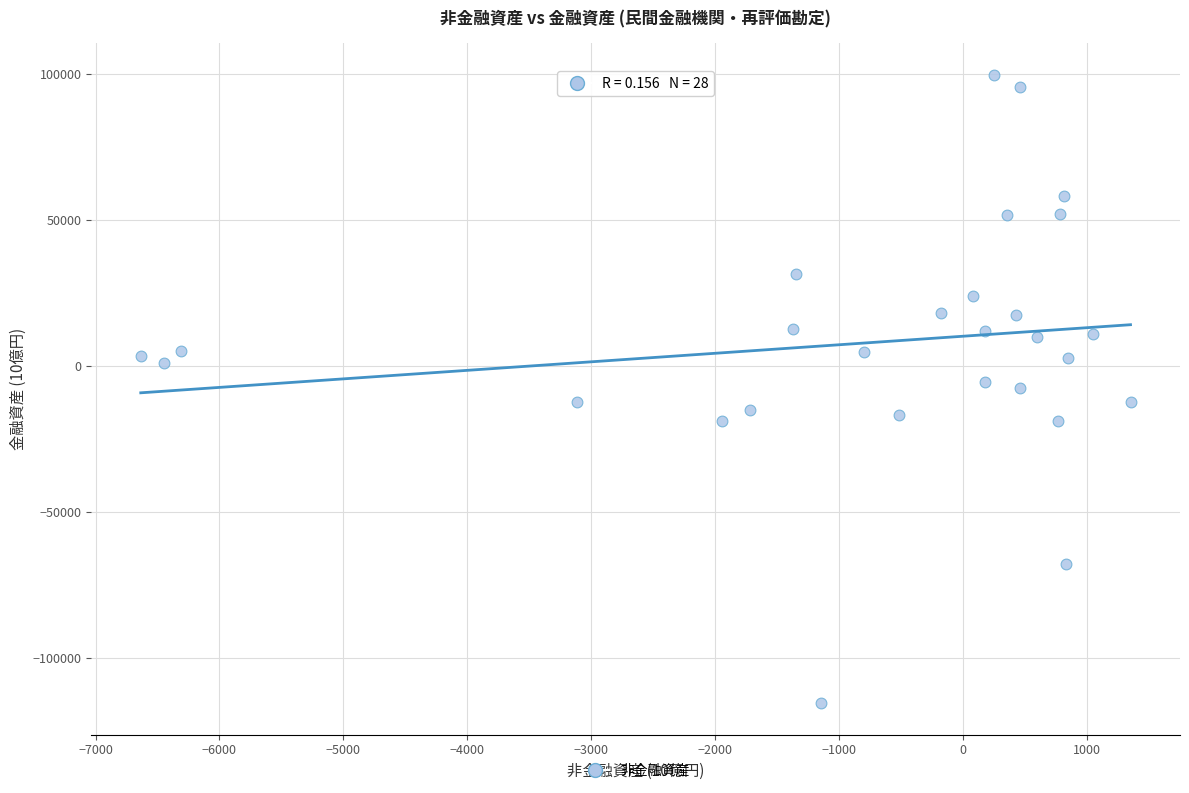

What is the range of Y values (max minus min)?

215217.2